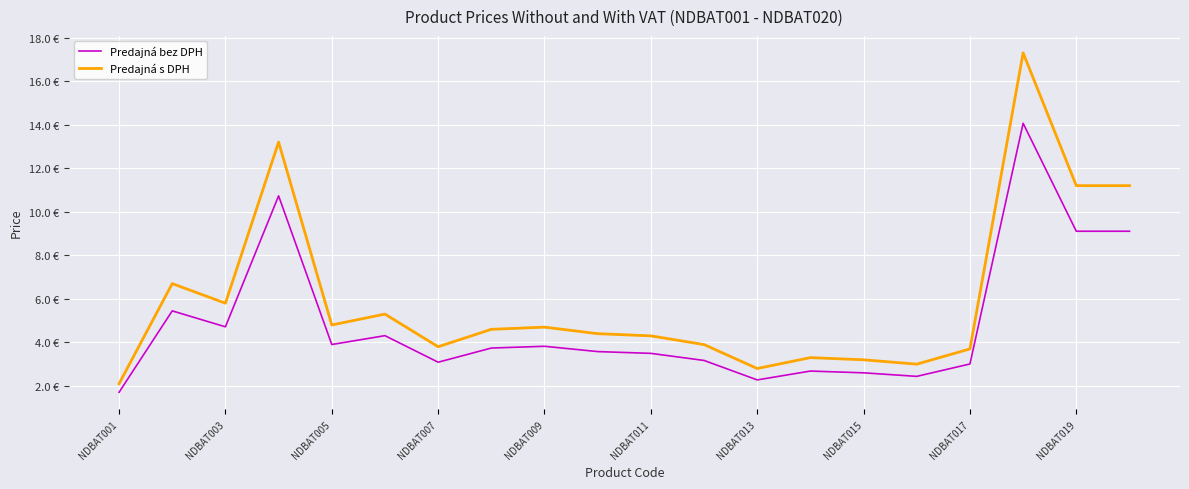

Does the chart display data point markers on the line(s)?

No